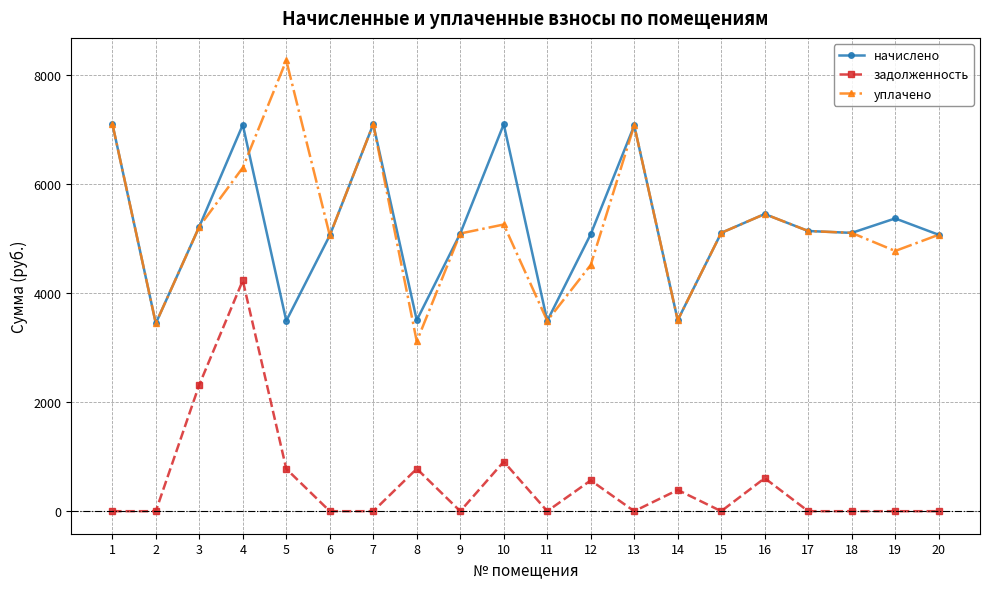

True or false: уплачено and задолженность intersect in this chart.

False